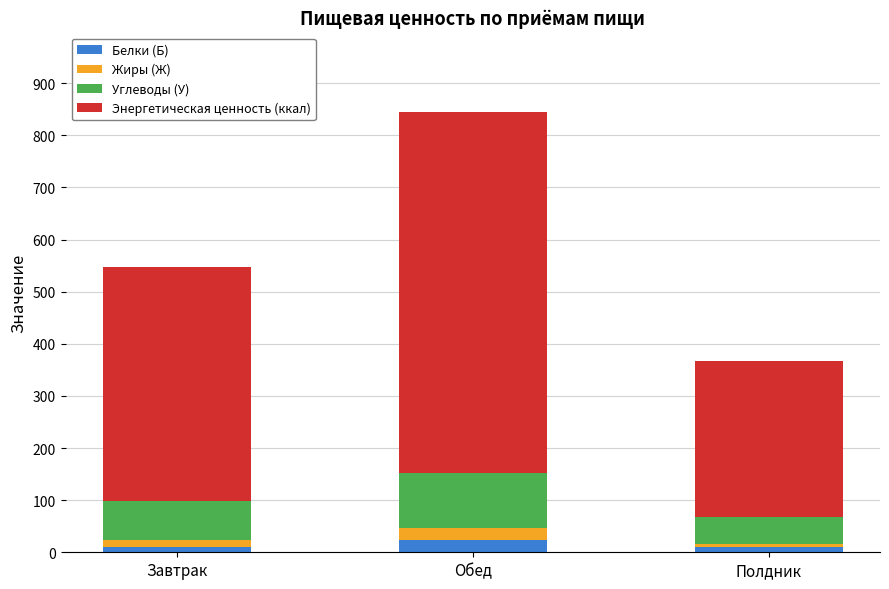

What is the sum of all Белки (Б) values?

43.9